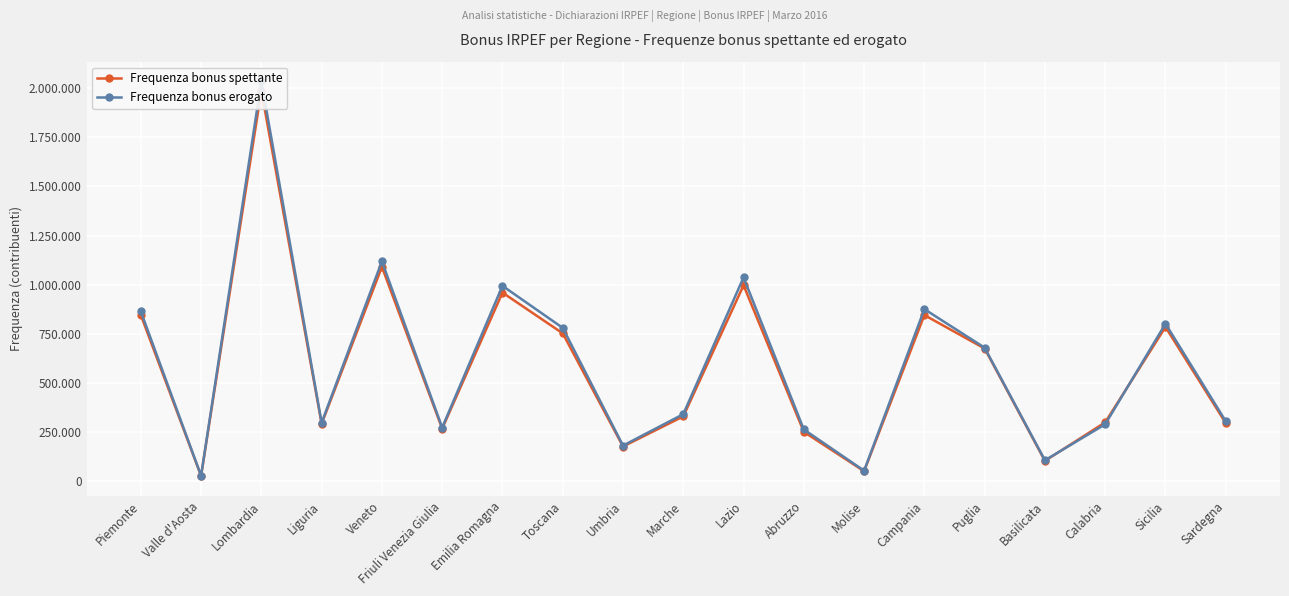

At which label does Frequenza bonus spettante first exceed 330254?

Piemonte